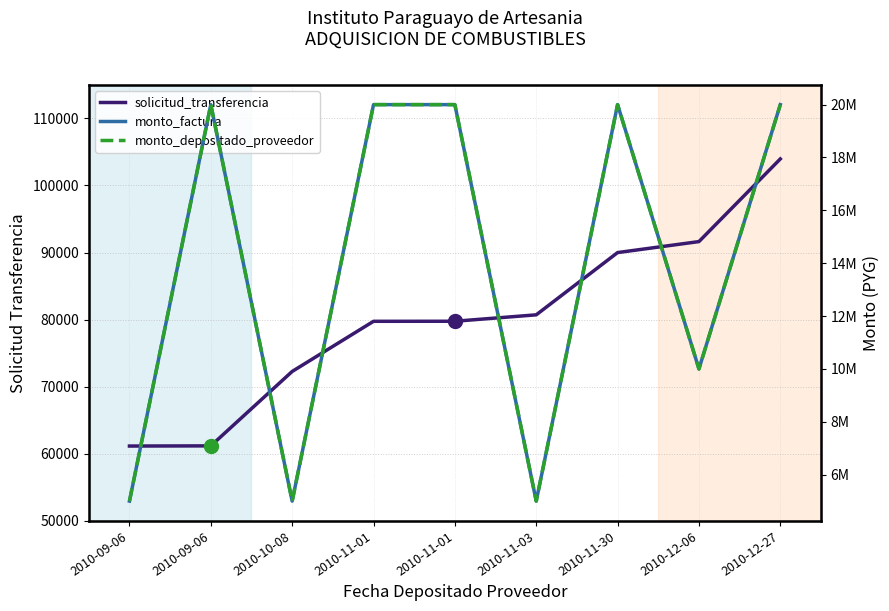

What is the average value of the solicitud_transferencia series?

80048